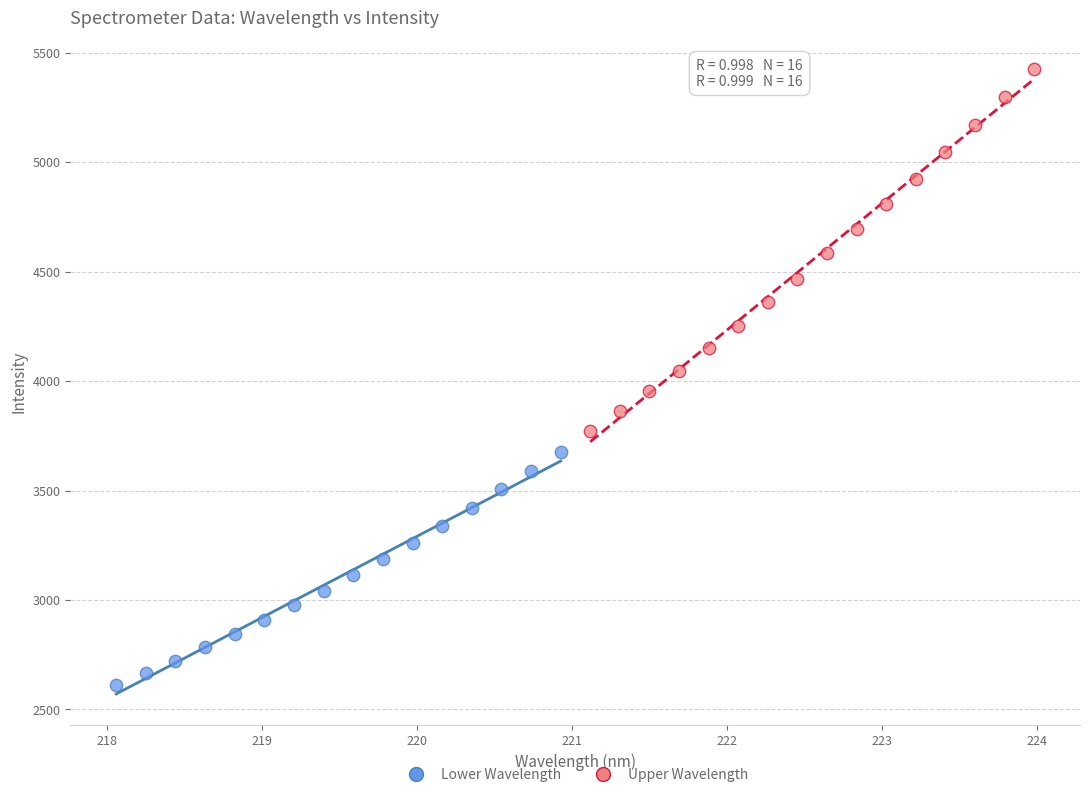

Which series has the largest Y range (max minus min)?

Upper Wavelength